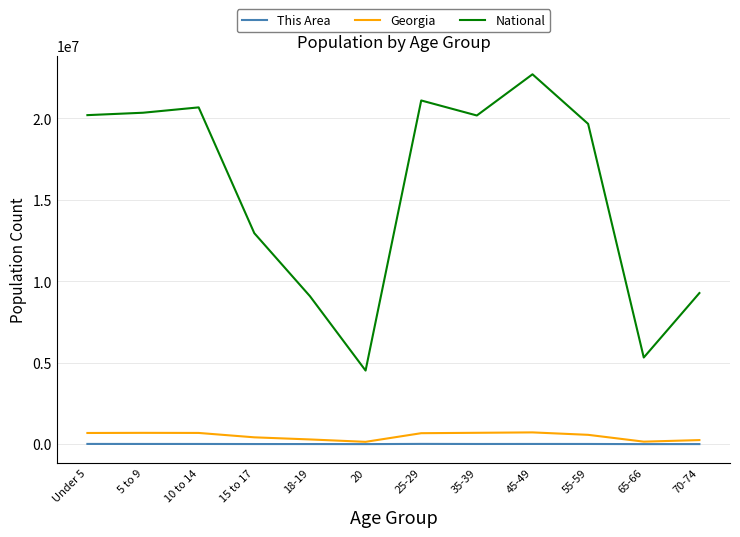

What is the sum of the Georgia values at 20 and 18-19?

433548